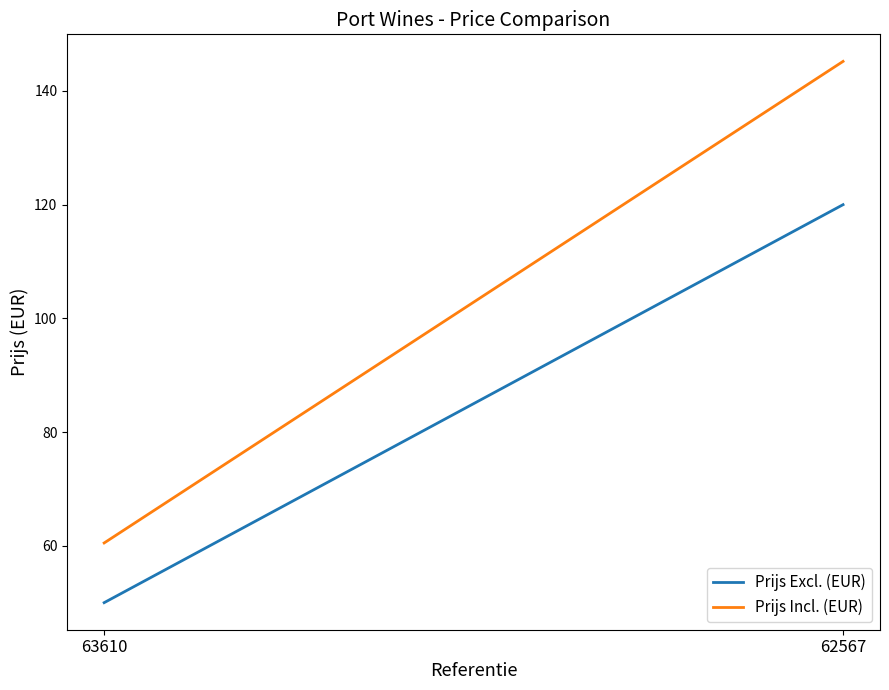

What is the value of the Prijs Incl. (EUR) point at the 1st from the left?

60.5